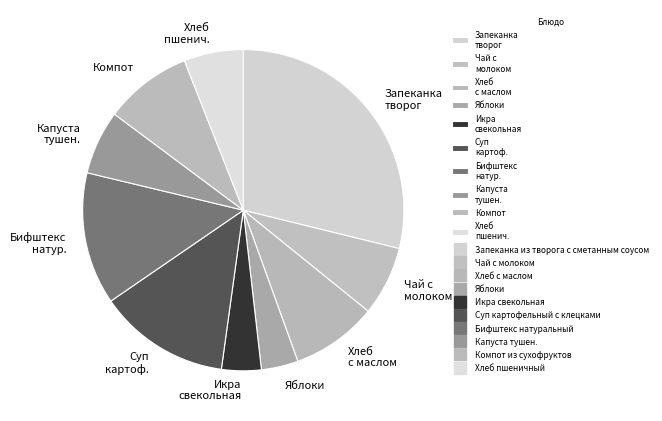

The Капуста тушен. slice represents 1% of the pie. True or false?

False